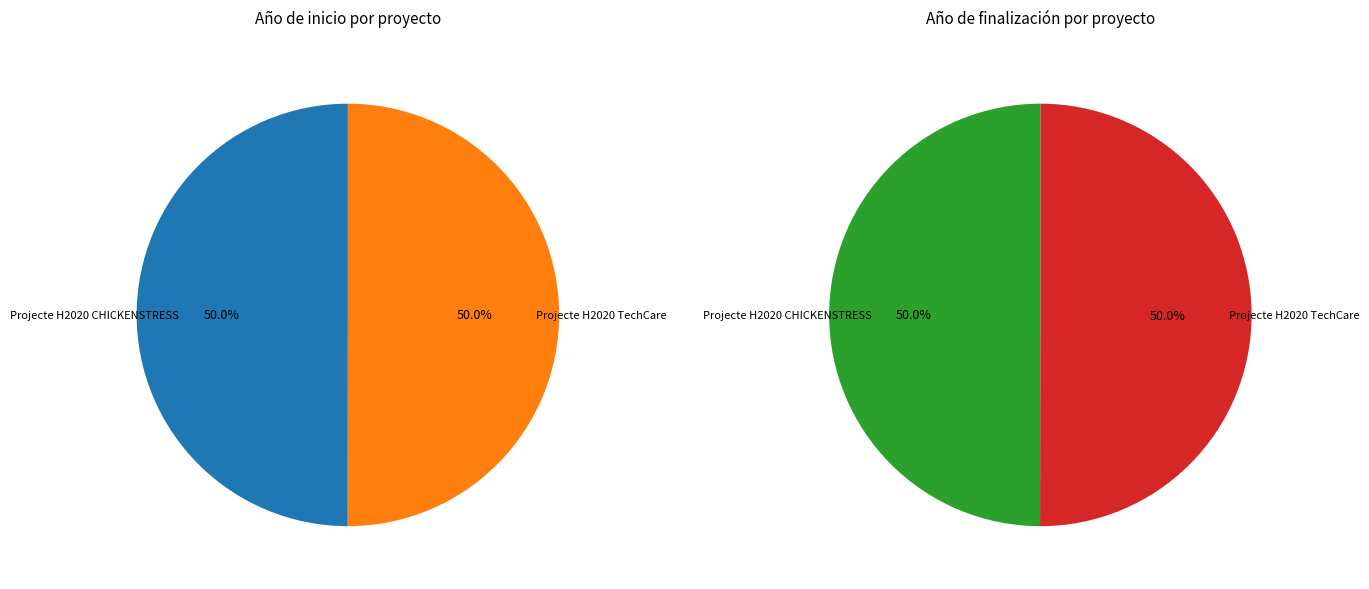

What is the difference between the highest and lowest values at Projecte H2020 CHICKENSTRESS?

4